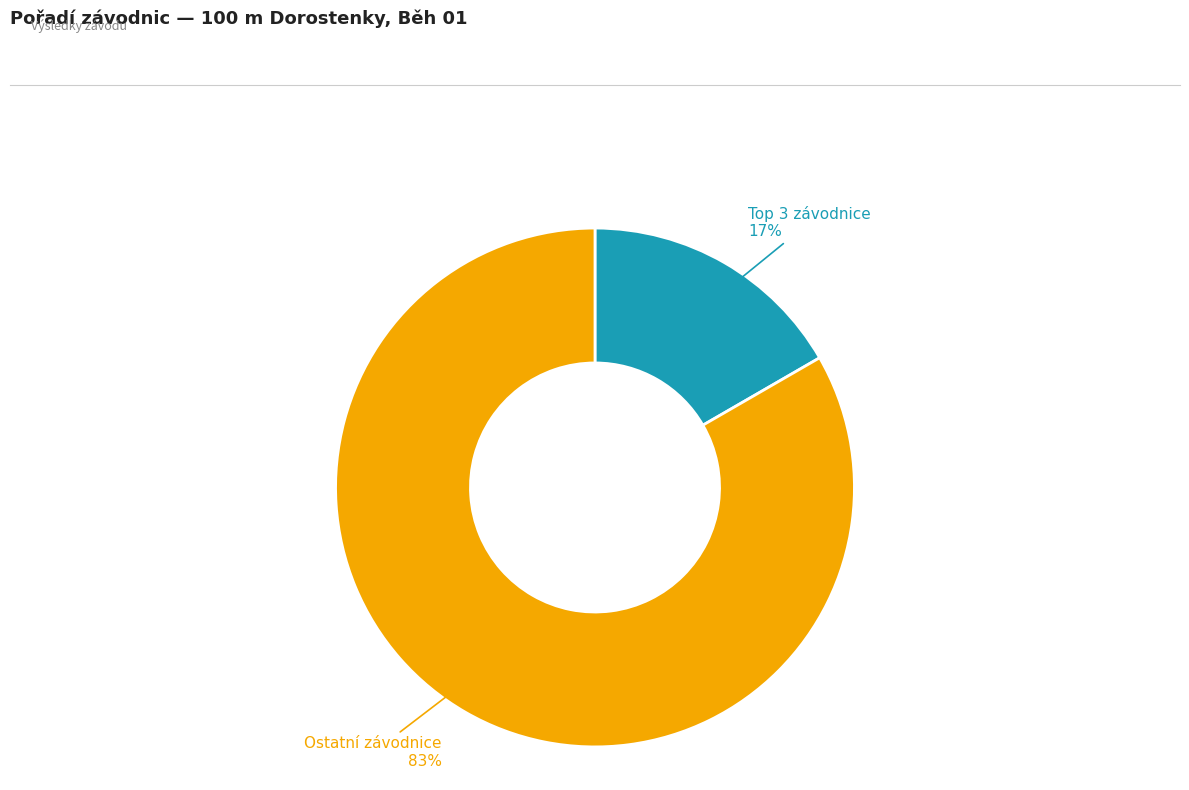

To the nearest percent, what is the average slice percentage?

50%